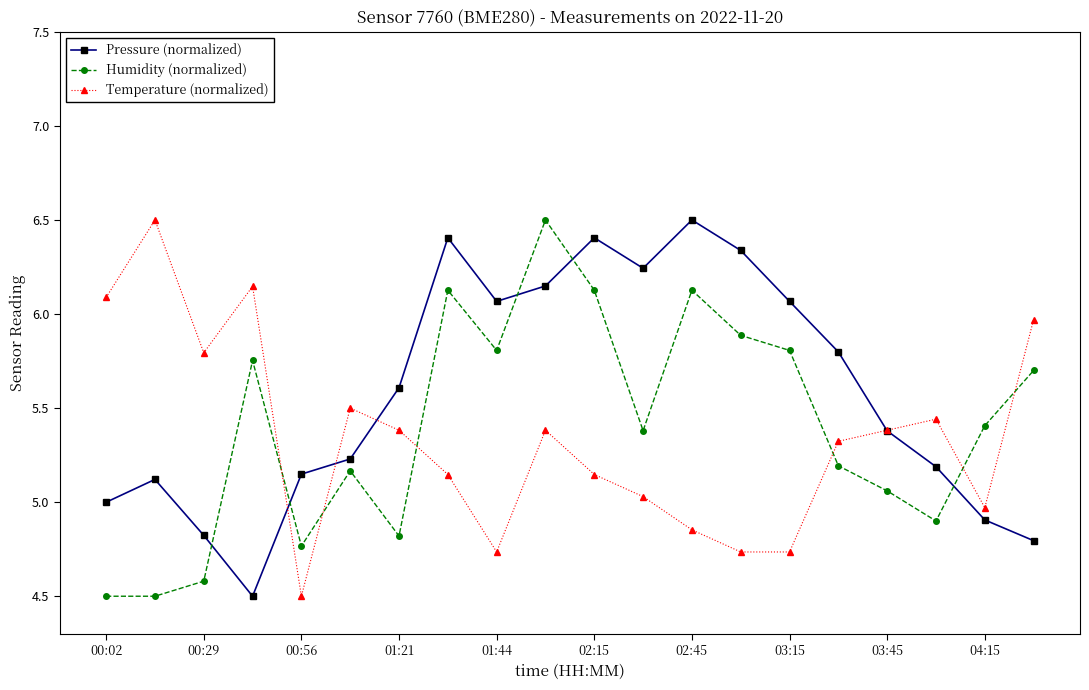

What is the maximum value shown in the chart?

6.5